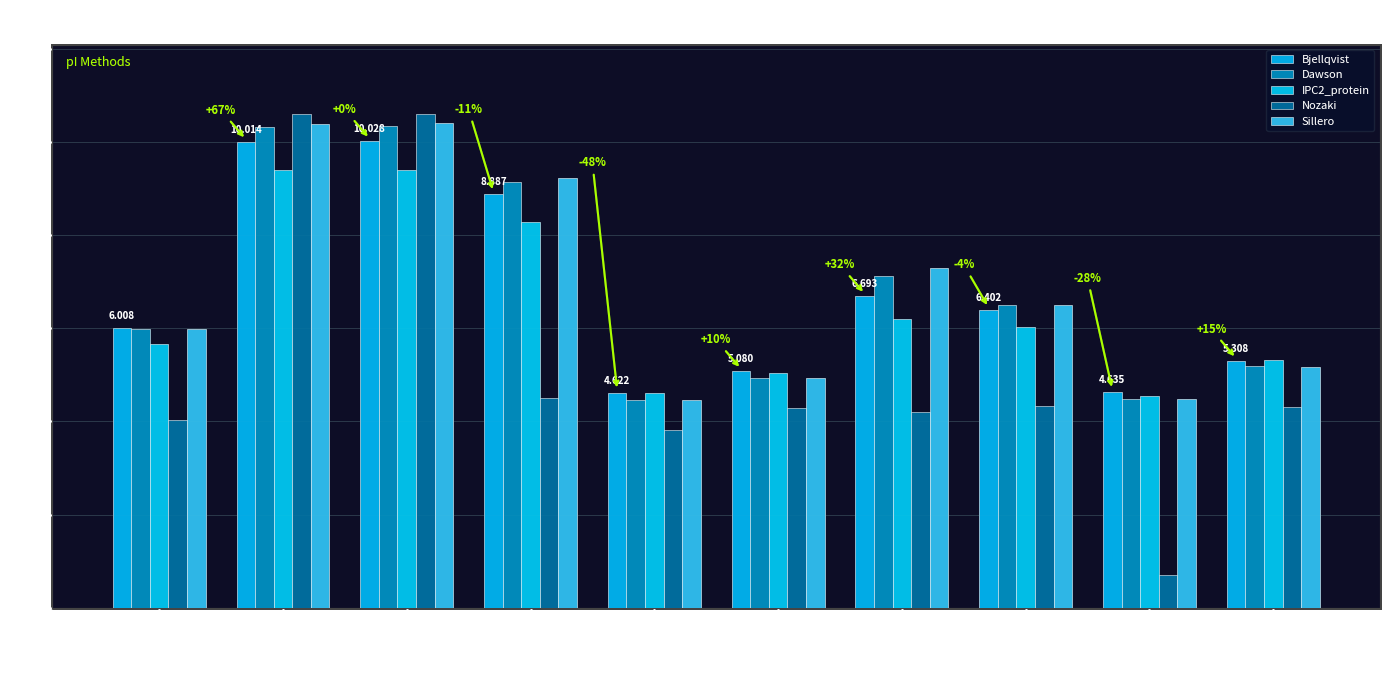

At how many categories does at least one series exceed 10?

2